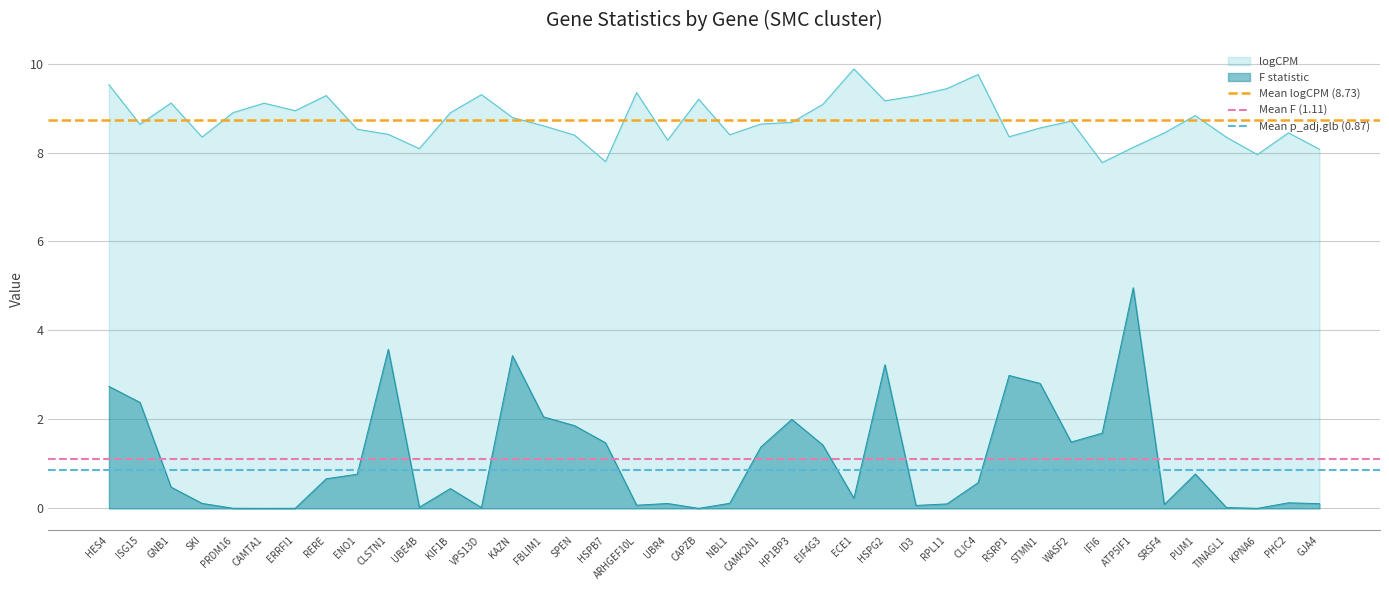

What position from the left is HES4?

1